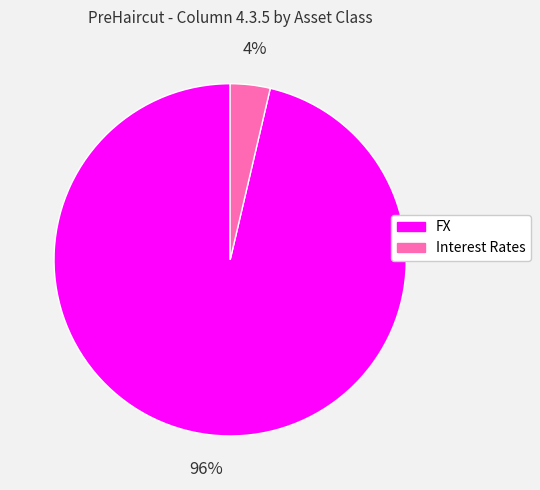

The FX slice represents 96% of the pie. True or false?

True